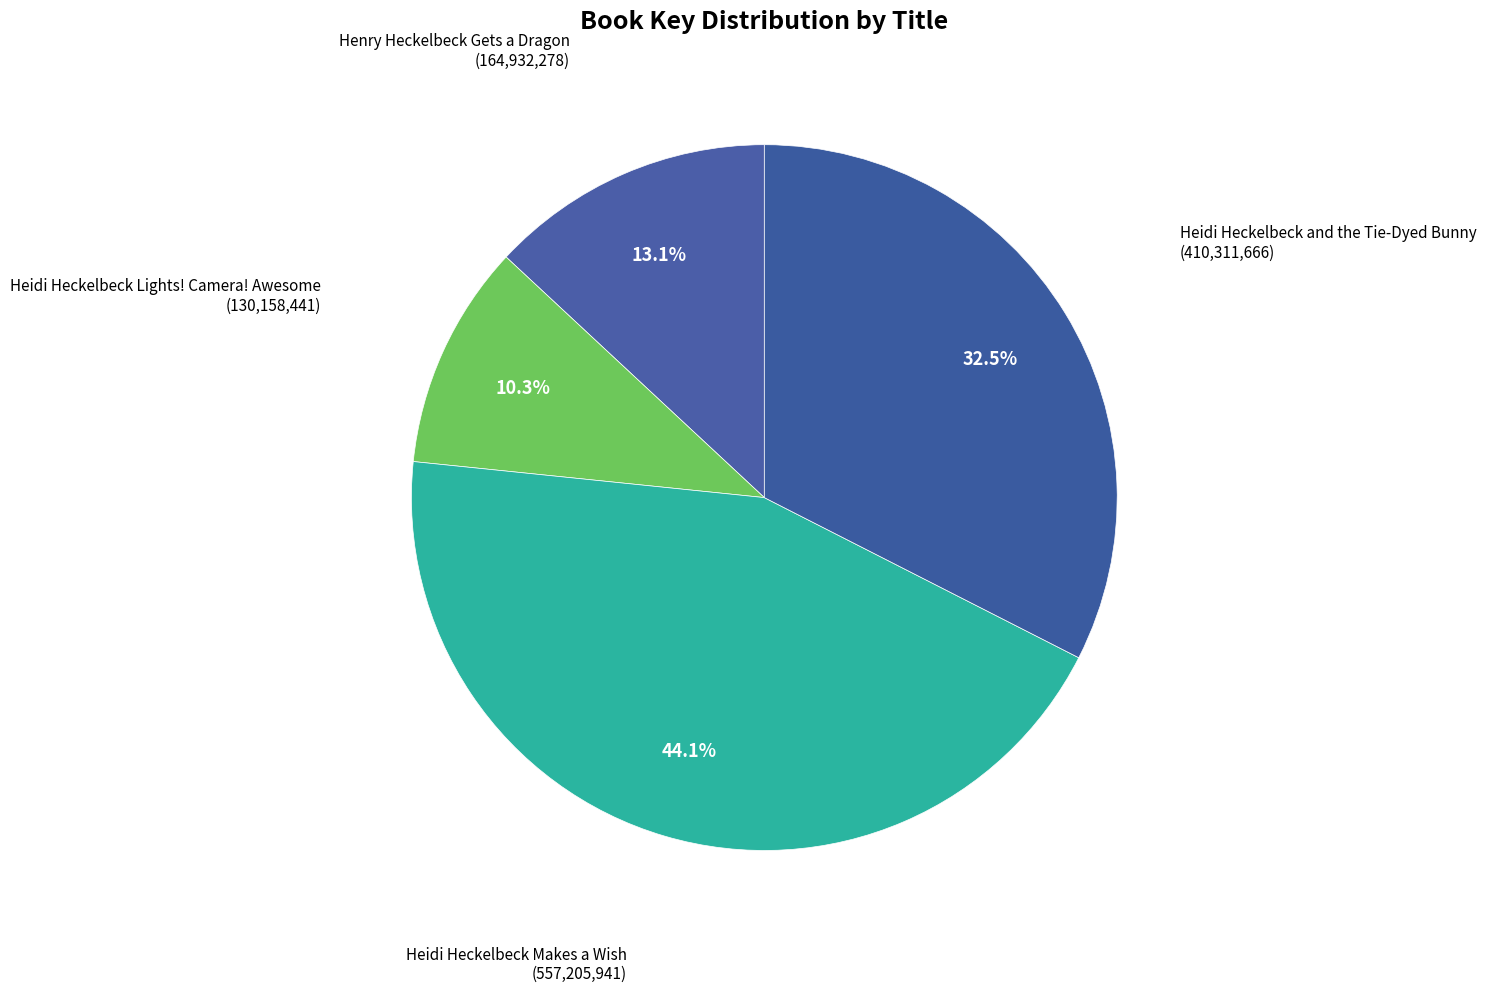

Does Heidi Heckelbeck and the Tie-Dyed Bunny account for over 50% of the chart?

No